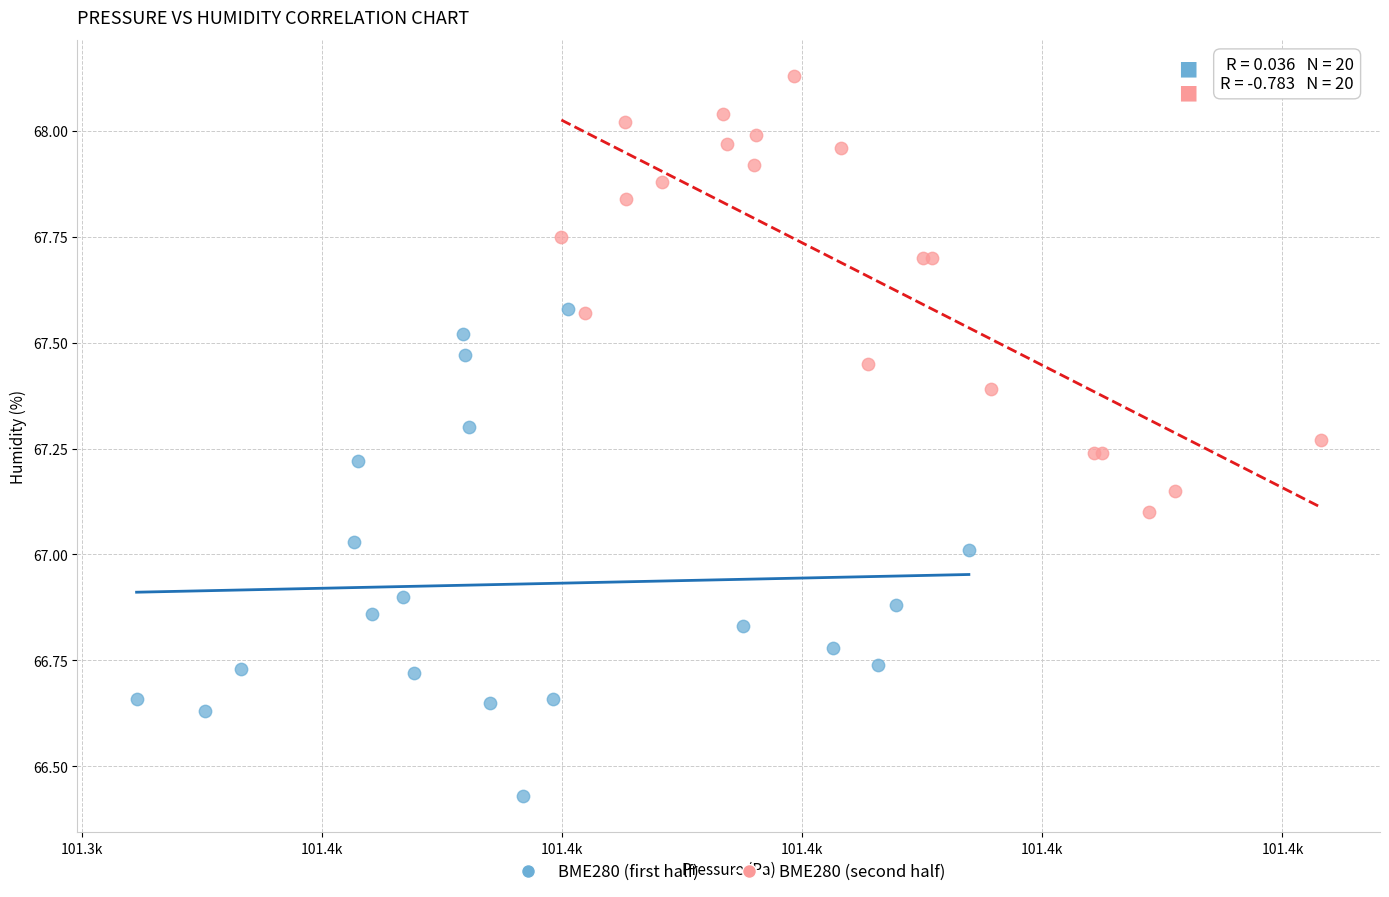

What are all the series names shown in the legend?

BME280 (first half), BME280 (second half)